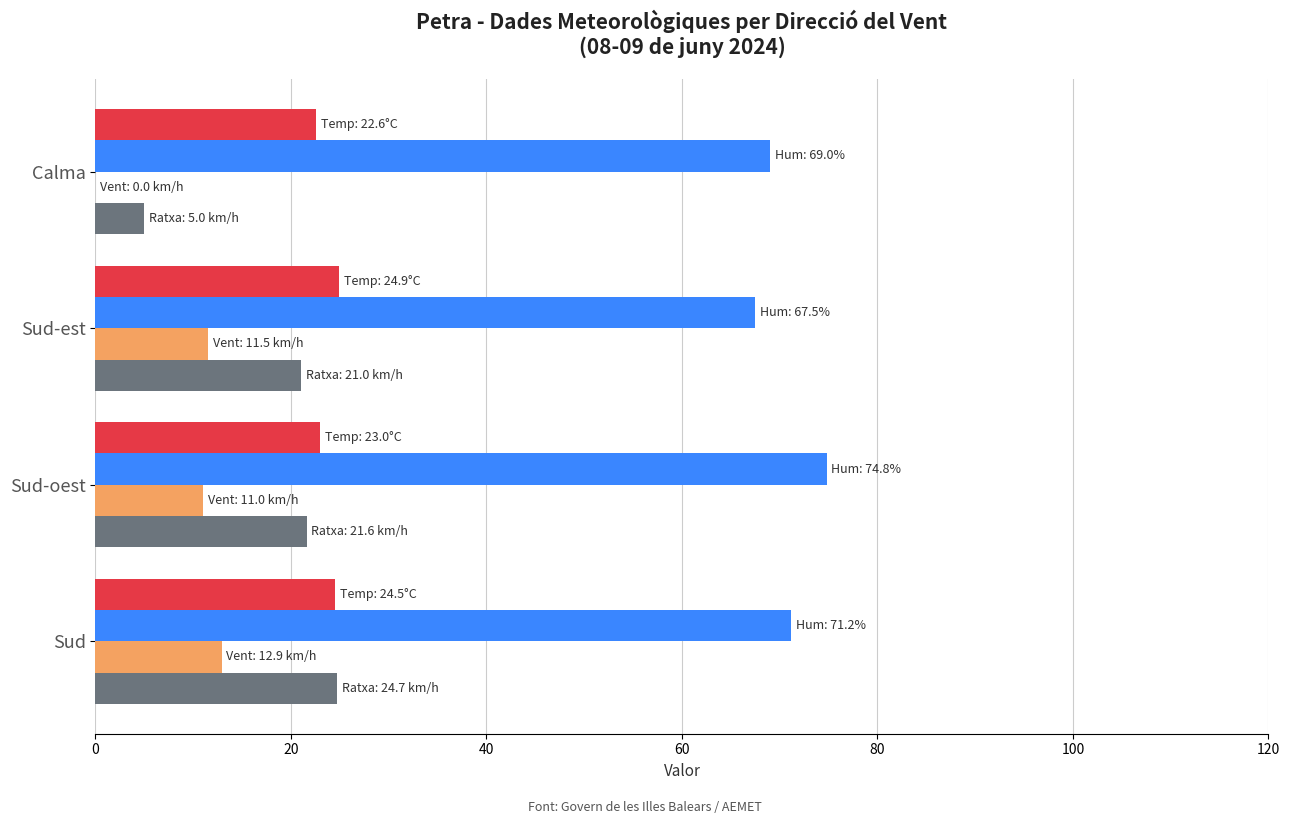

What is the maximum value shown in the chart?

74.8